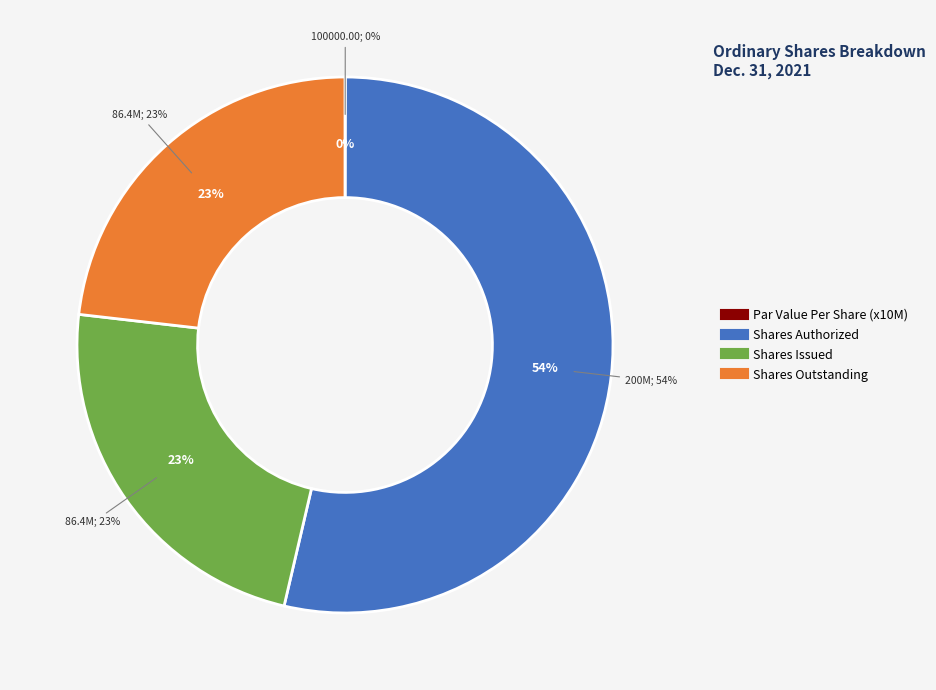

What portion of the pie excludes Ordinary shares, shares outstanding?

76.8%